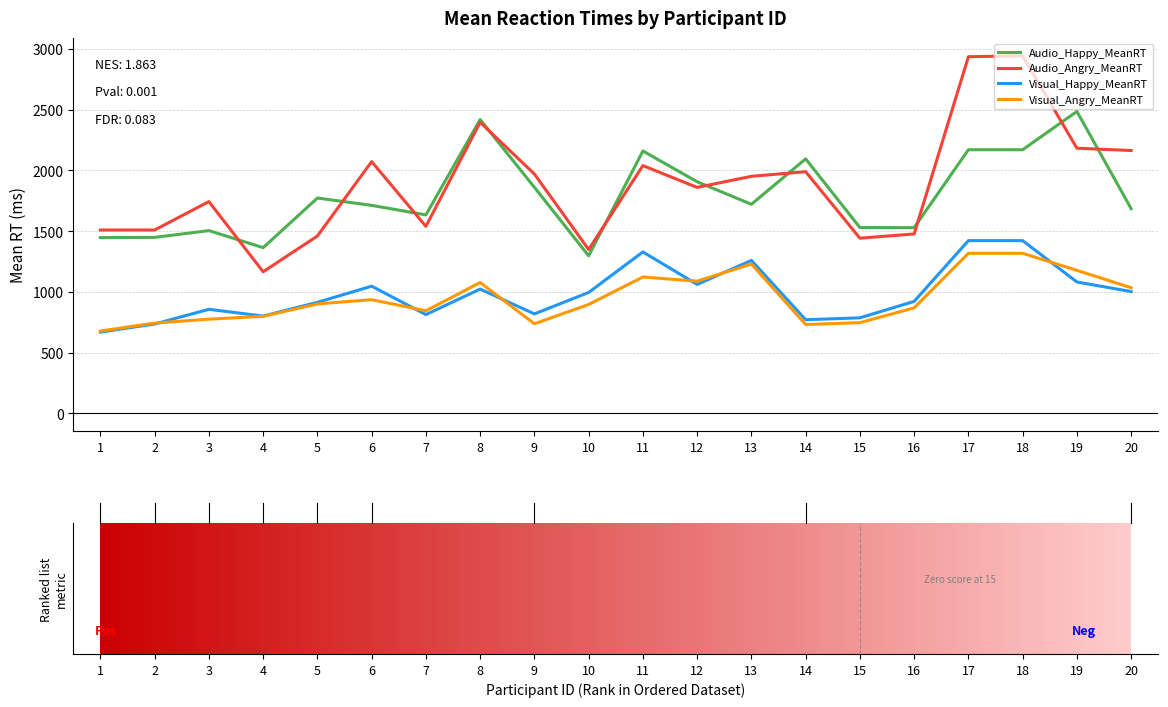

After their last crossing, which series has the higher values: Visual_Happy_MeanRT or Visual_Angry_MeanRT?

Visual_Angry_MeanRT